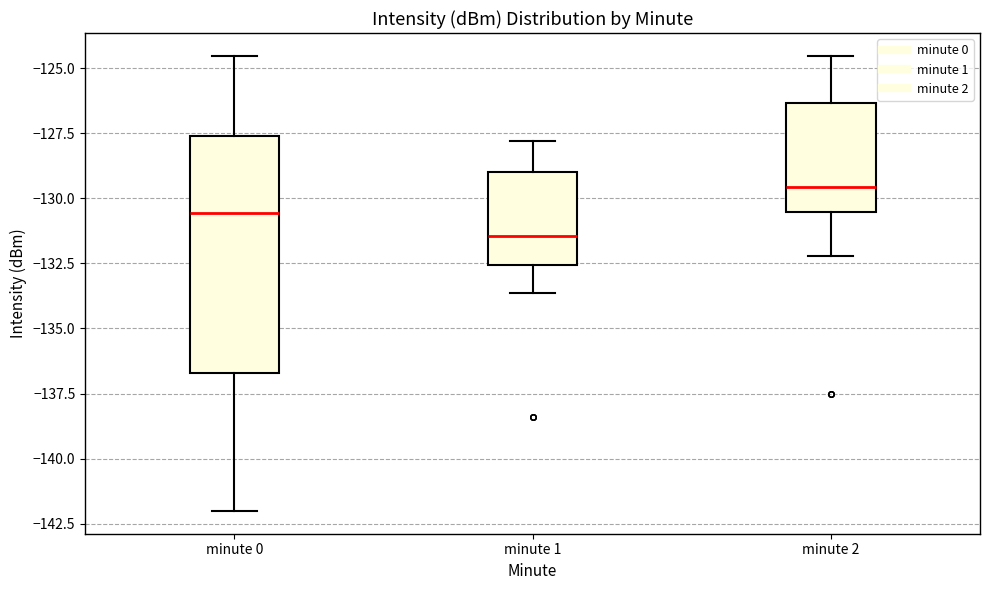

Reading left to right, read every box against the y-axis: the position of its median line, the range the box covers, and the ends of its whiskers. The values are not printed on the chart, so give them approximately, as read against the axis.

minute 0: median -130.5, box -136.5 to -127.5, whiskers -142.0 to -124.5
minute 1: median -131.5, box -132.5 to -129.0, whiskers -133.5 to -128.0
minute 2: median -129.5, box -130.5 to -126.5, whiskers -132.0 to -124.5